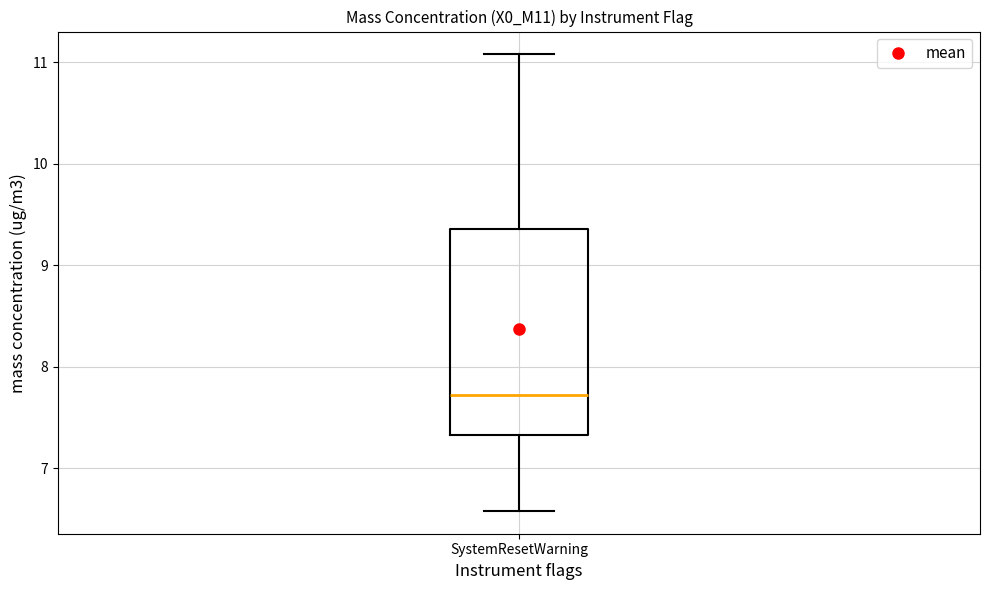

Read this box plot against the y-axis: the position of the median line, the range covered by the box, and the ends of both whiskers. The values are not printed on the chart, so give them approximately, as read against the axis.

median 7.7, box 7.3 to 9.4, whiskers 6.6 to 11.1